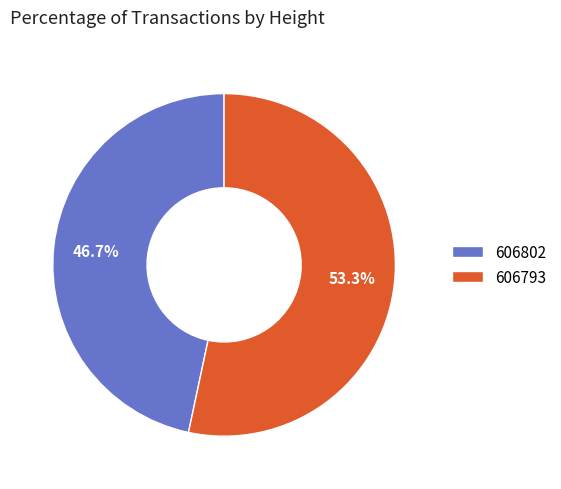

What portion of the pie excludes 606802?

53.3%